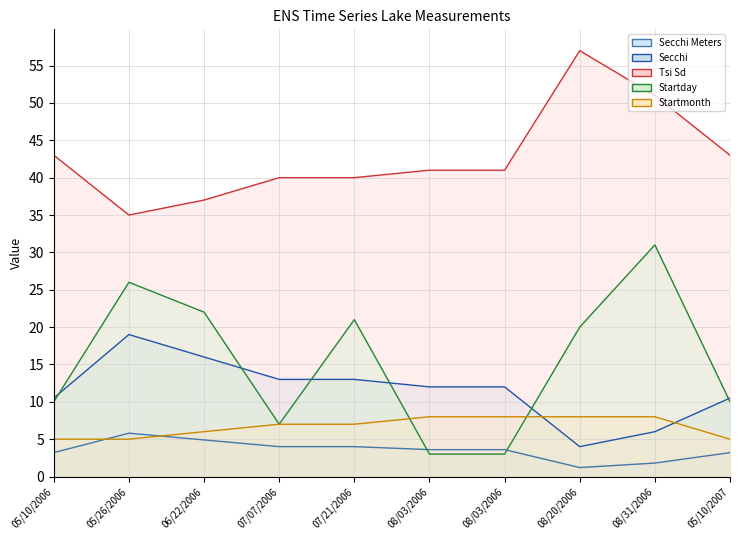

What is the value of the Startday point at the 1st from the left?

10.0